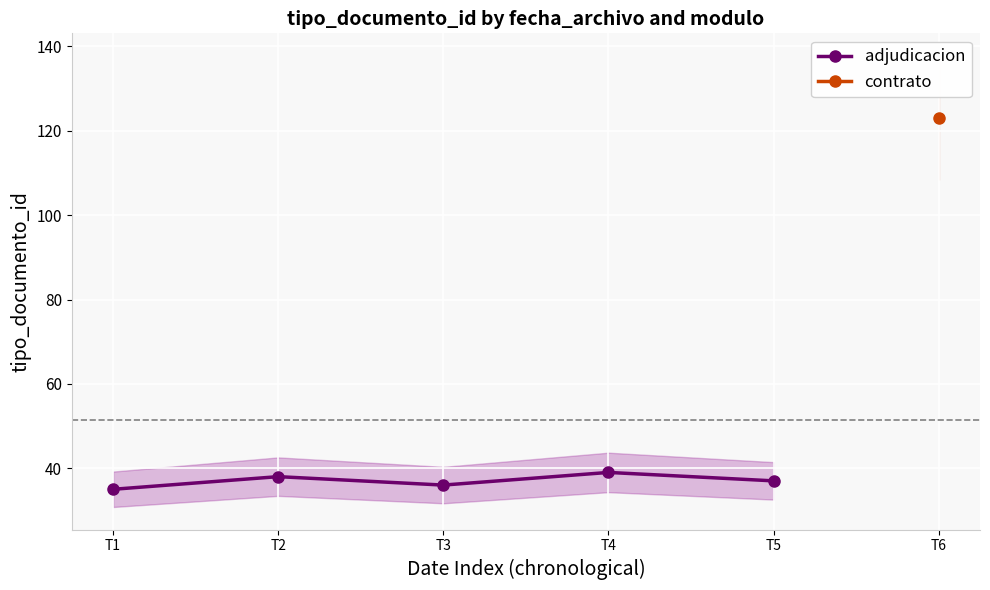

What is the approximate value at T4?

39